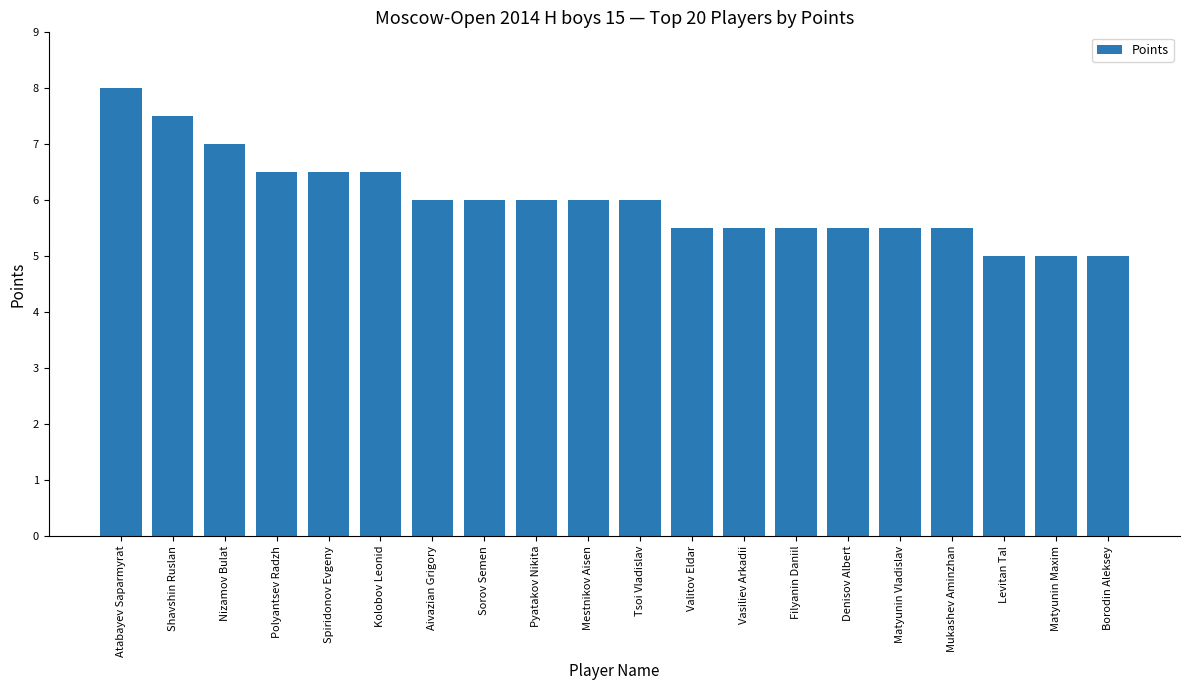

Reading right to left, what are all the values shown in this chart?

Borodin Aleksey=5.0	Matyunin Maxim=5.0	Levitan Tal=5.0	Mukashev Aminzhan=5.5	Matyunin Vladislav=5.5	Denisov Albert=5.5	Filyanin Daniil=5.5	Vasiliev Arkadii=5.5	Valitov Eldar=5.5	Tsoi Vladislav=6.0	Mestnikov Aisen=6.0	Pyatakov Nikita=6.0	Sorov Semen=6.0	Aivazian Grigory=6.0	Kolobov Leonid=6.5	Spiridonov Evgeny=6.5	Polyantsev Radzh=6.5	Nizamov Bulat=7.0	Shavshin Ruslan=7.5	Atabayev Saparmyrat=8.0